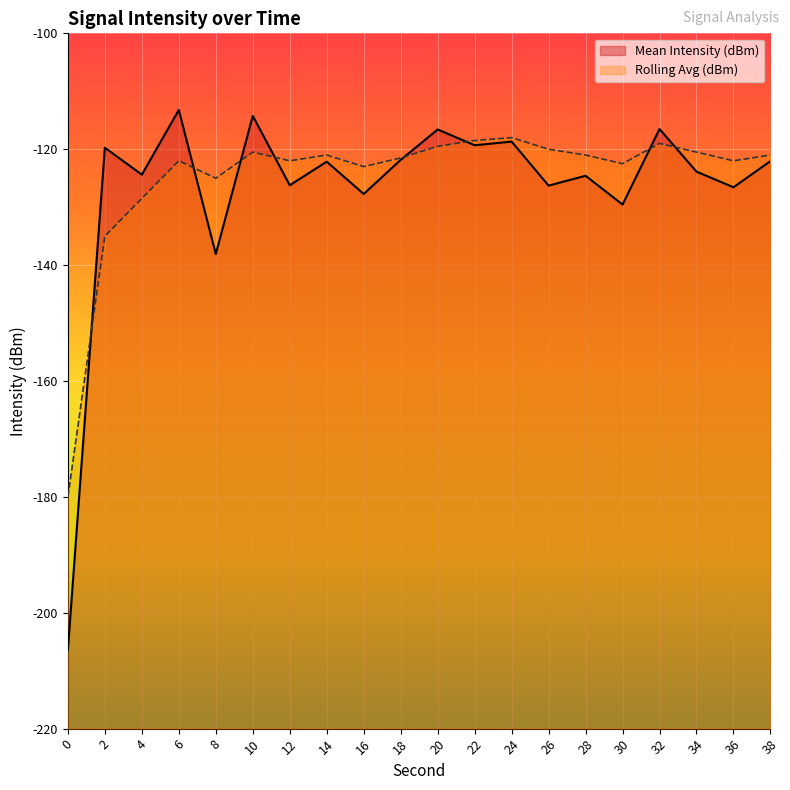

What is the highest value of the Rolling Avg (dBm) series?

-118.0